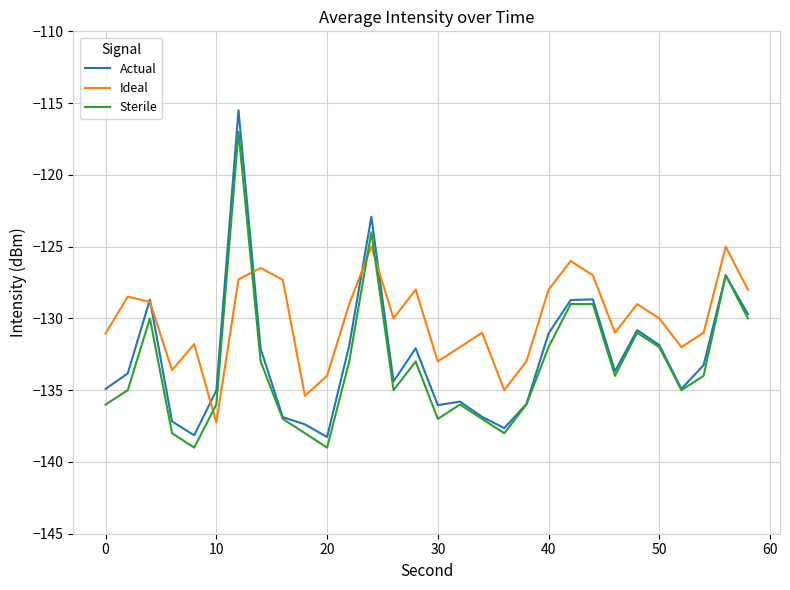

What is the smallest value displayed?

-139.0